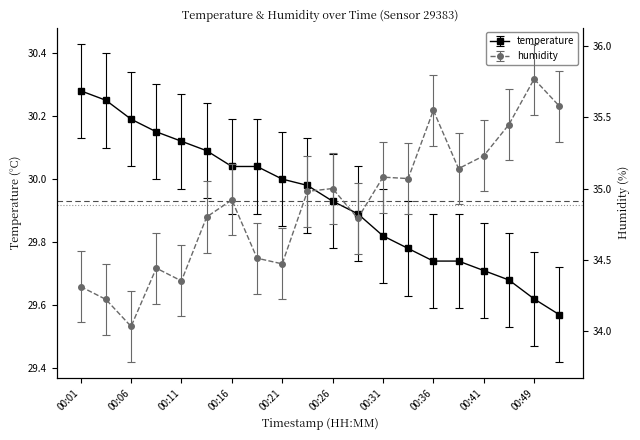

How many interior local peaks does the humidity series have?

6